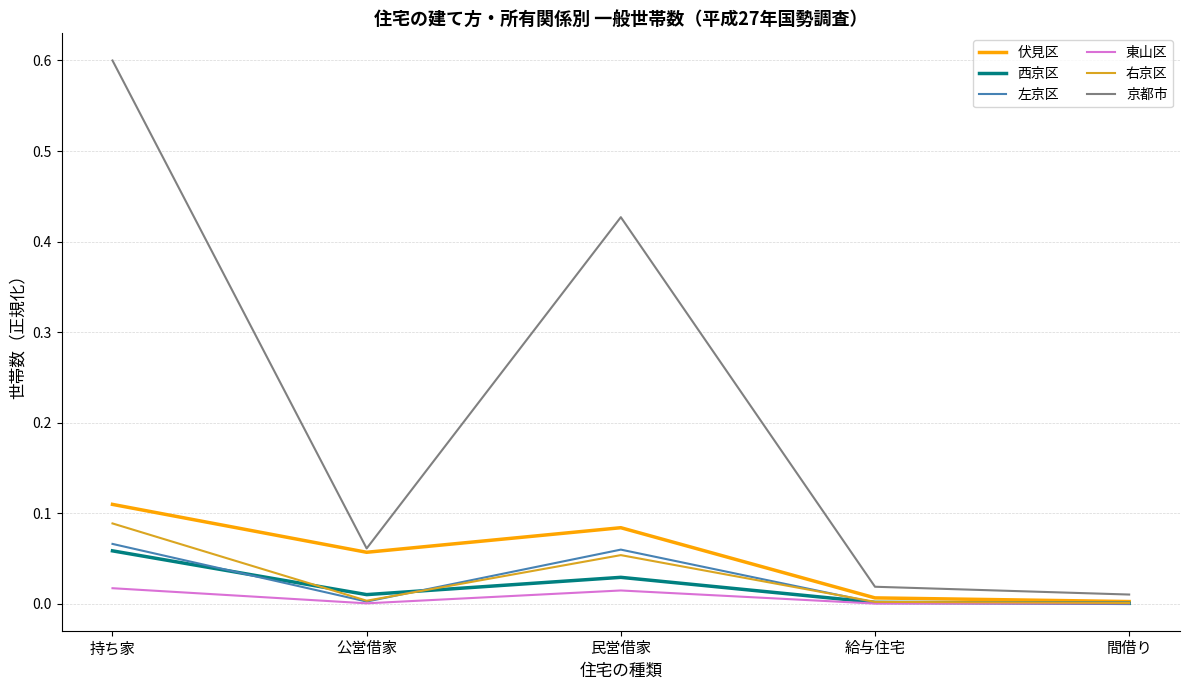

The value of 西京区 at 民営借家 is 0.0. True or false?

True